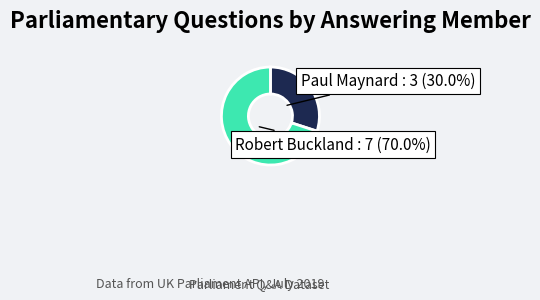

Which category has the biggest portion of the pie?

Robert Buckland : 7